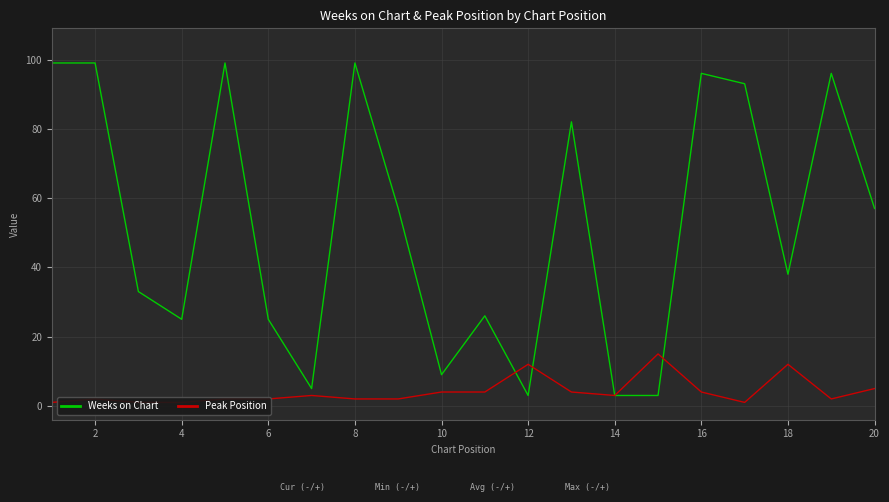

Reading left to right, extract all data points from this chart.

Weeks on Chart: 99	99	33	25	99	25	5	99	57	9	26	3	82	3	3	96	93	38	96	57
Peak Position: 1	2	1	1	2	2	3	2	2	4	4	12	4	3	15	4	1	12	2	5